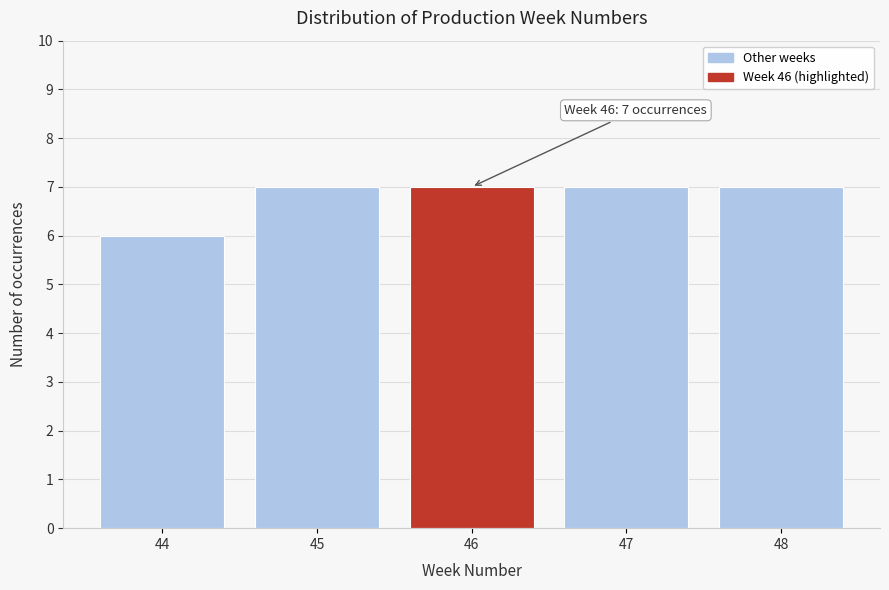

Reading left to right, transcribe all the data shown in this chart.

6	7	7	7	7